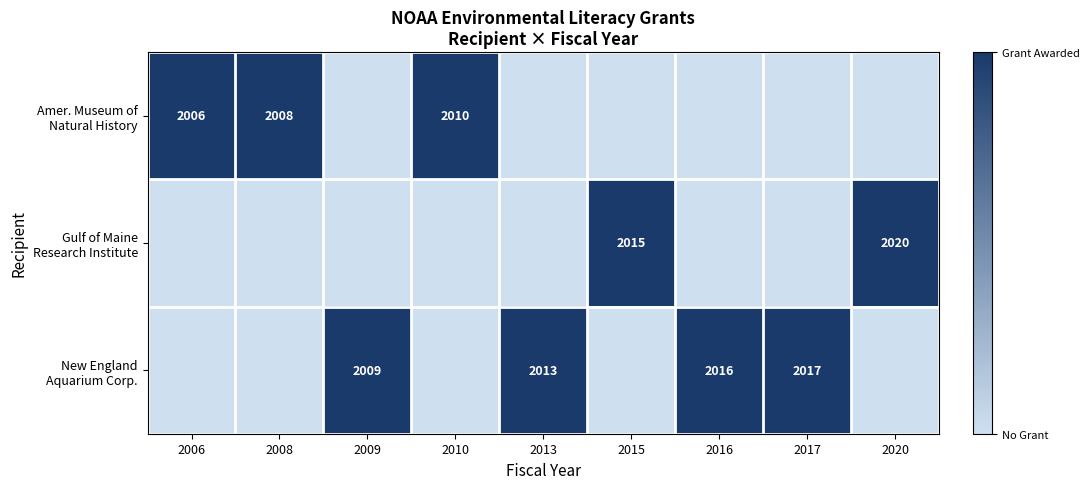

The value of New England Aquarium Corp. at 2015 is -1. True or false?

False